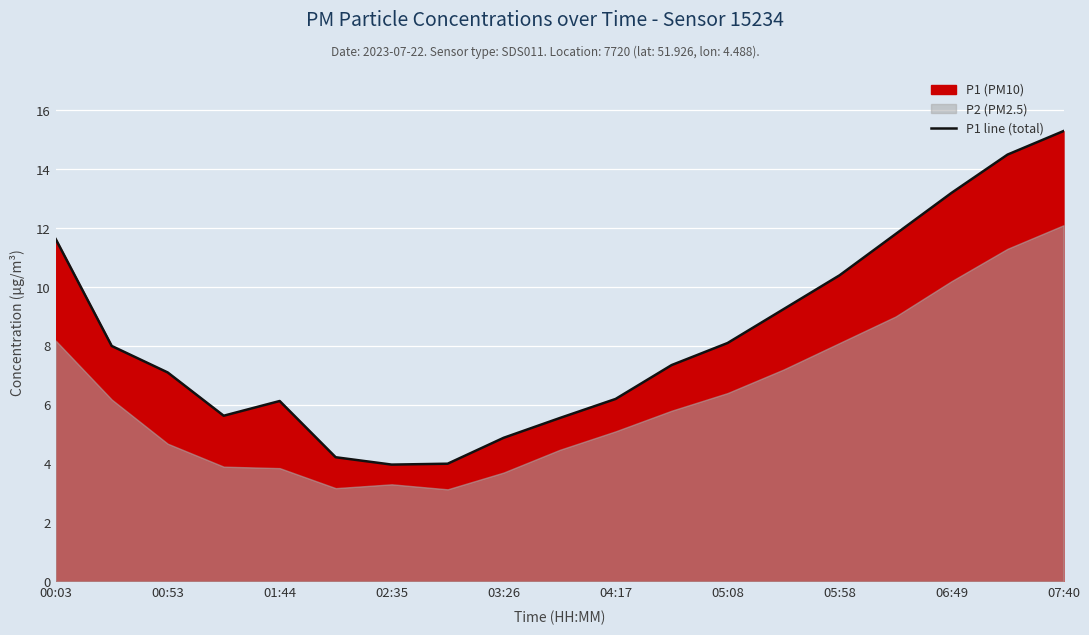

What is the maximum value for P1 line (total)?

15.3